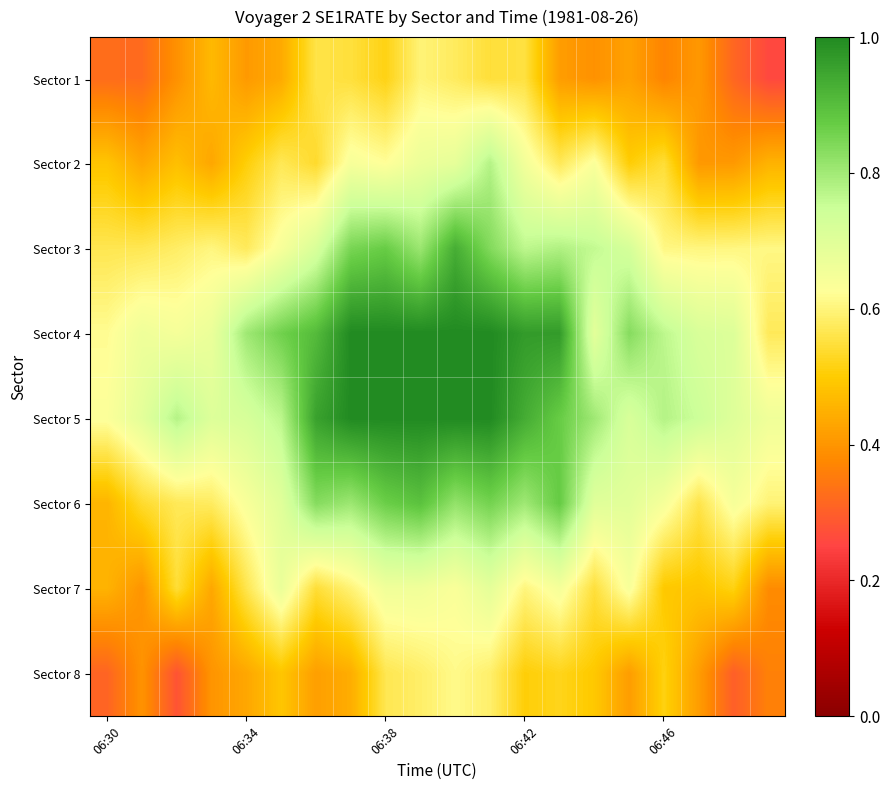

How many distinct data groups are displayed?

8